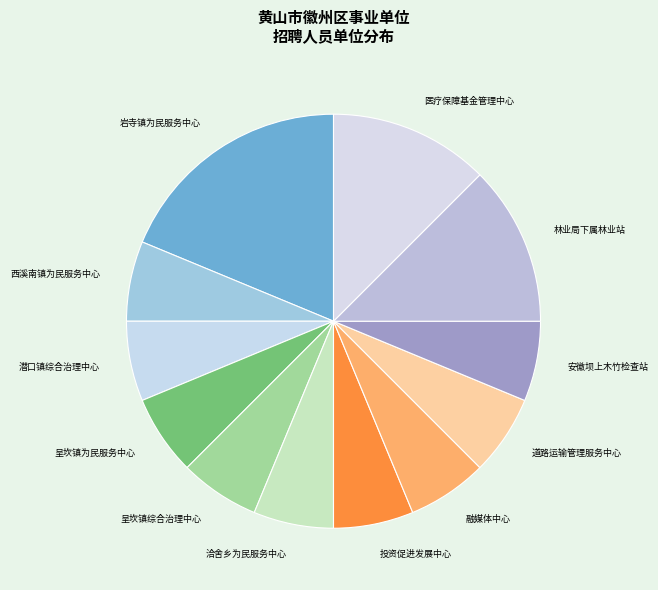

How many segments does this pie chart have?

12